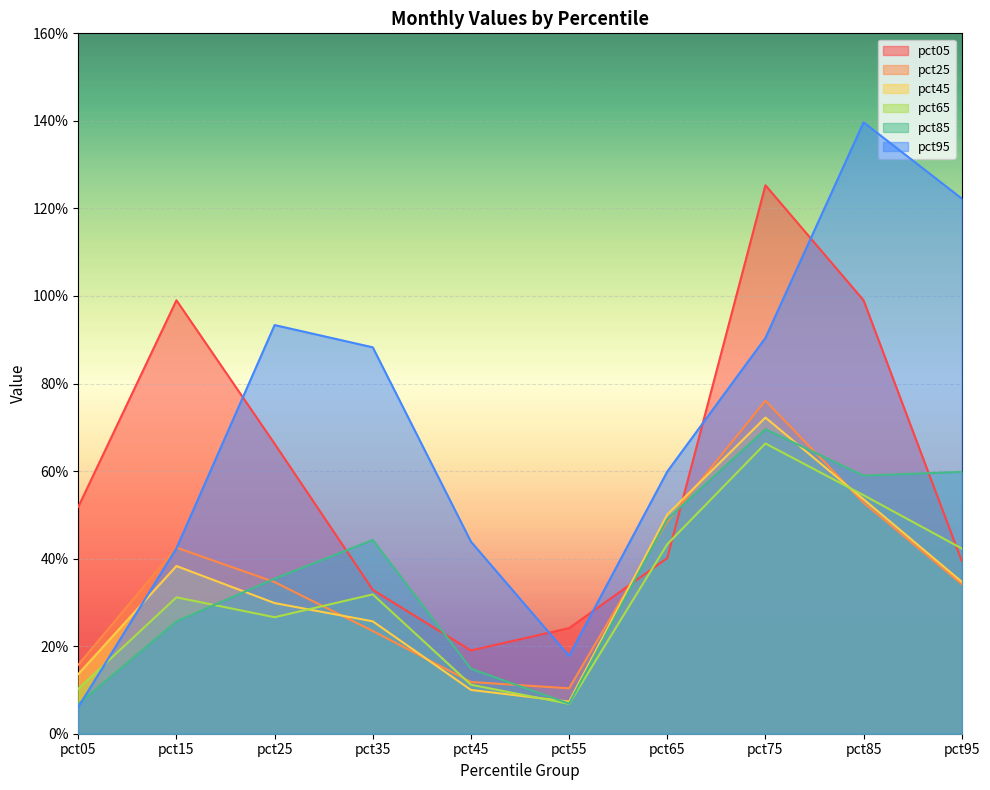

Reading left to right, what are all the values shown in this chart?

pct05: 0.5	1.0	0.7	0.3	0.2	0.2	0.4	1.3	1.0	0.4
pct25: 0.2	0.4	0.3	0.2	0.1	0.1	0.5	0.8	0.5	0.3
pct45: 0.1	0.4	0.3	0.3	0.1	0.1	0.5	0.7	0.5	0.3
pct65: 0.1	0.3	0.3	0.3	0.1	0.1	0.4	0.7	0.5	0.4
pct85: 0.1	0.3	0.4	0.4	0.1	0.1	0.5	0.7	0.6	0.6
pct95: 0.1	0.4	0.9	0.9	0.4	0.2	0.6	0.9	1.4	1.2